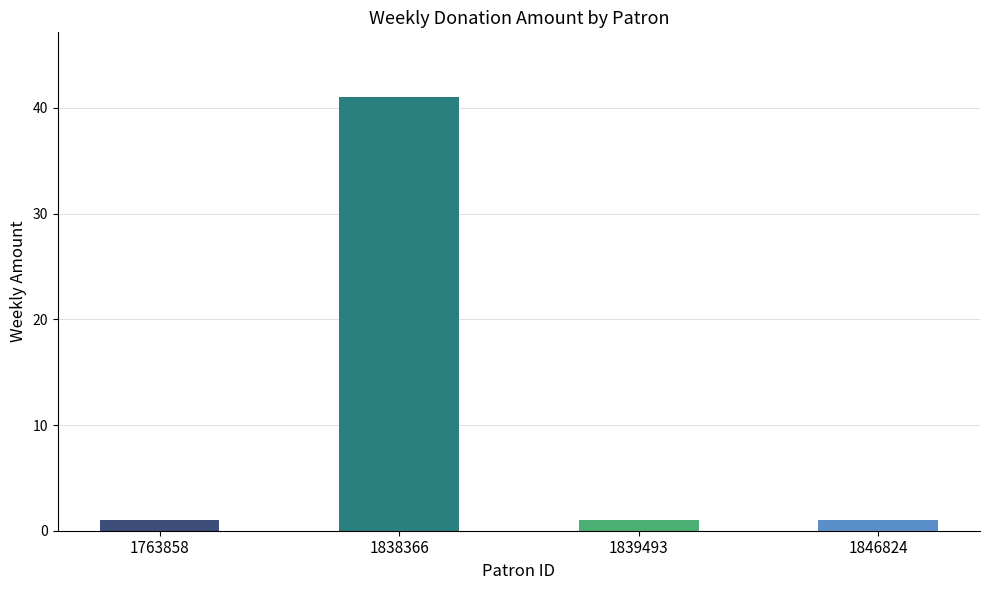

What is the sum of the values at 1846824 and 1838366?

42